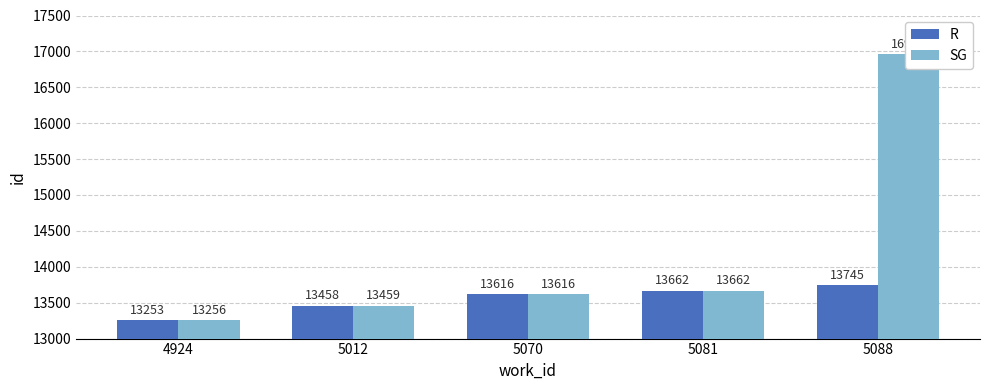

True or false: SG has a value of 17928 at 5012.

False